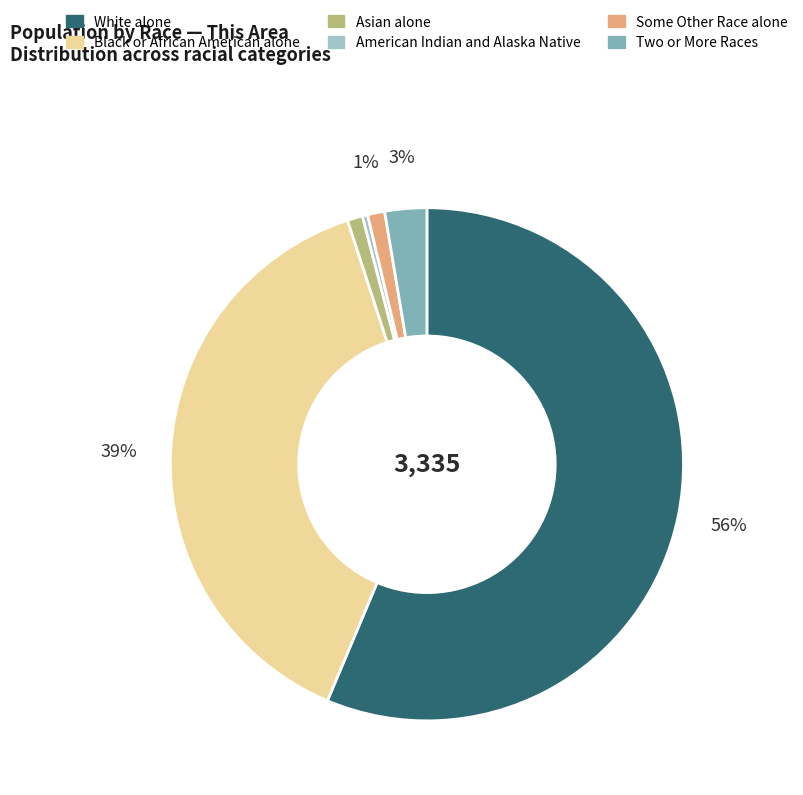

To the nearest percent, what is the difference between the largest and smallest slice percentages?

56%